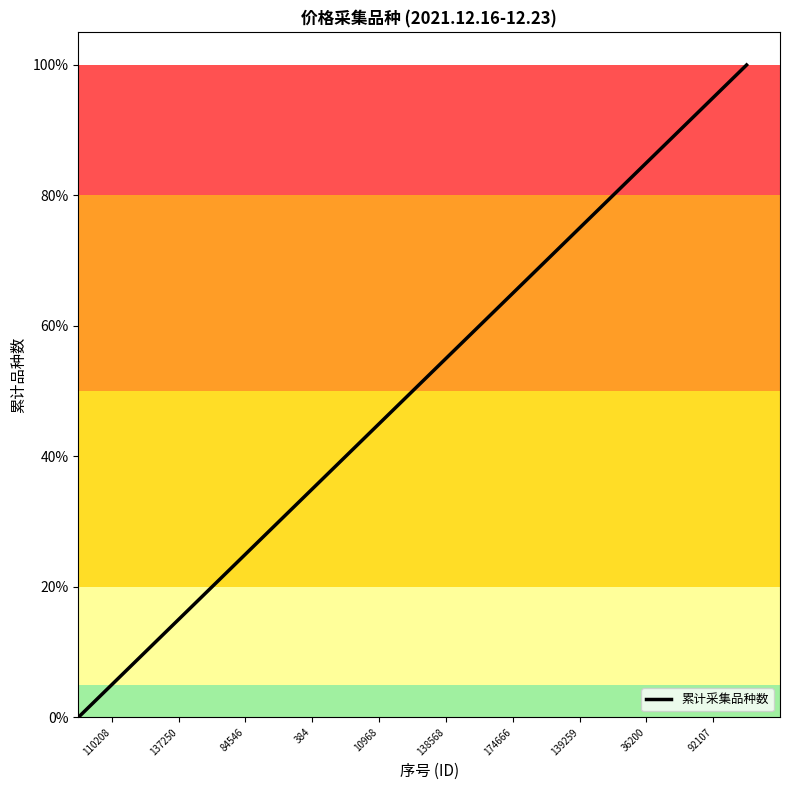

What is the greatest value displayed?

100.0